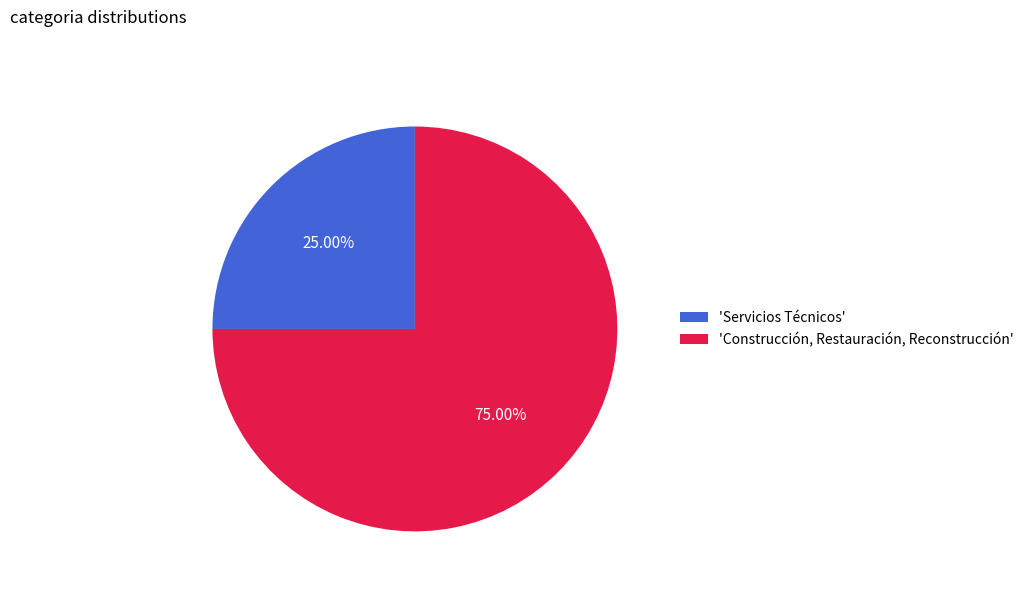

Approximately how many times larger is the value at 'Servicios Técnicos' compared to 'Construcción, Restauración, Reconstrucción'?

0.3